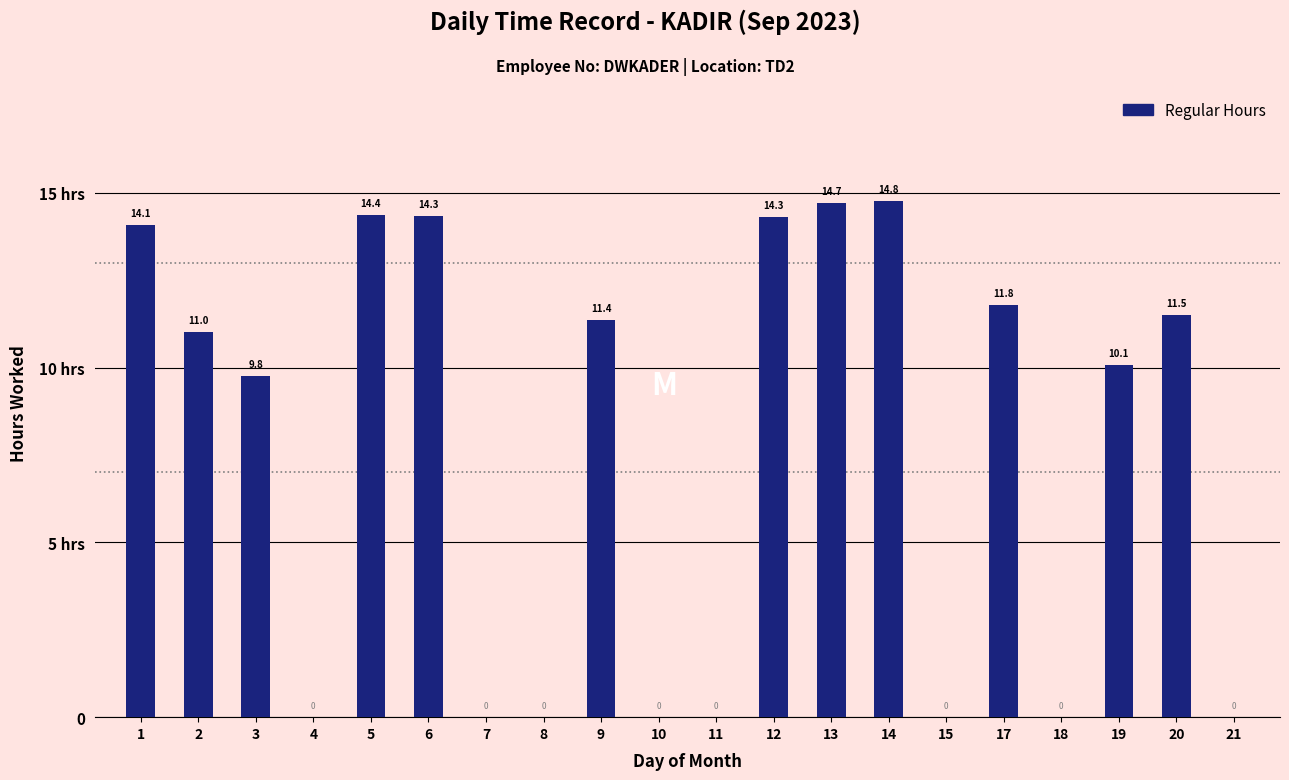

What is the value of the 5th bar from the left?

14.4